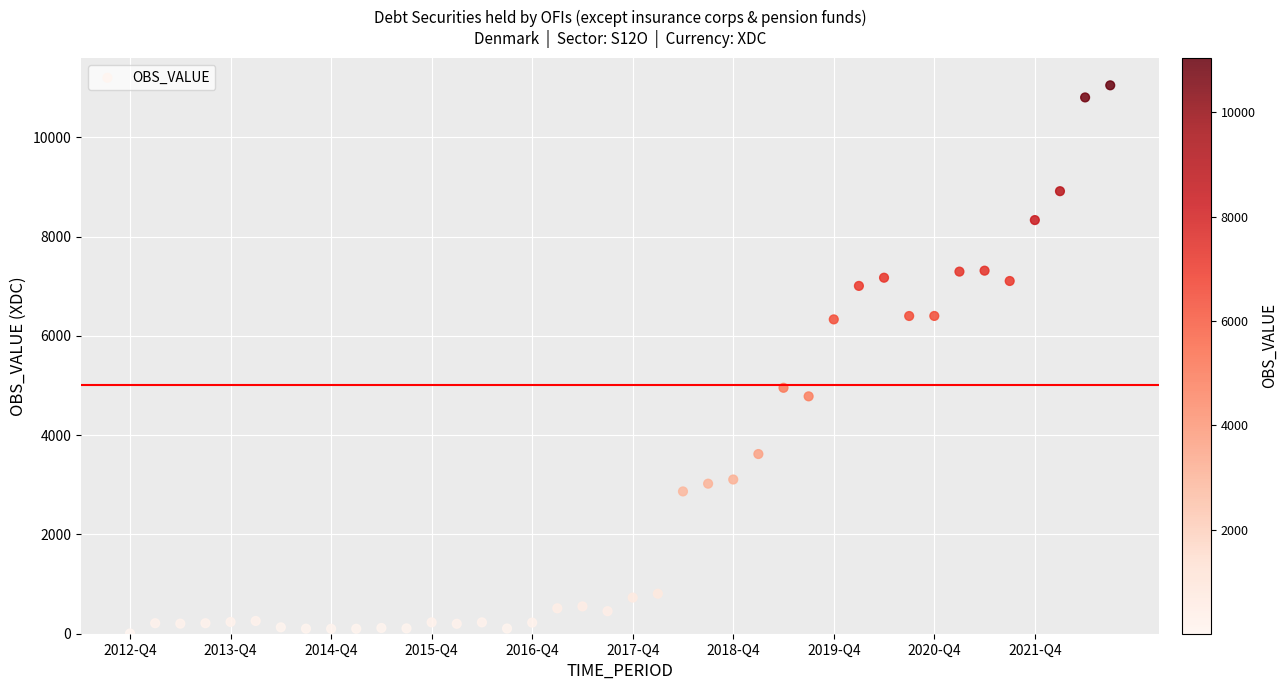

What is the range of Y values (max minus min)?

11040